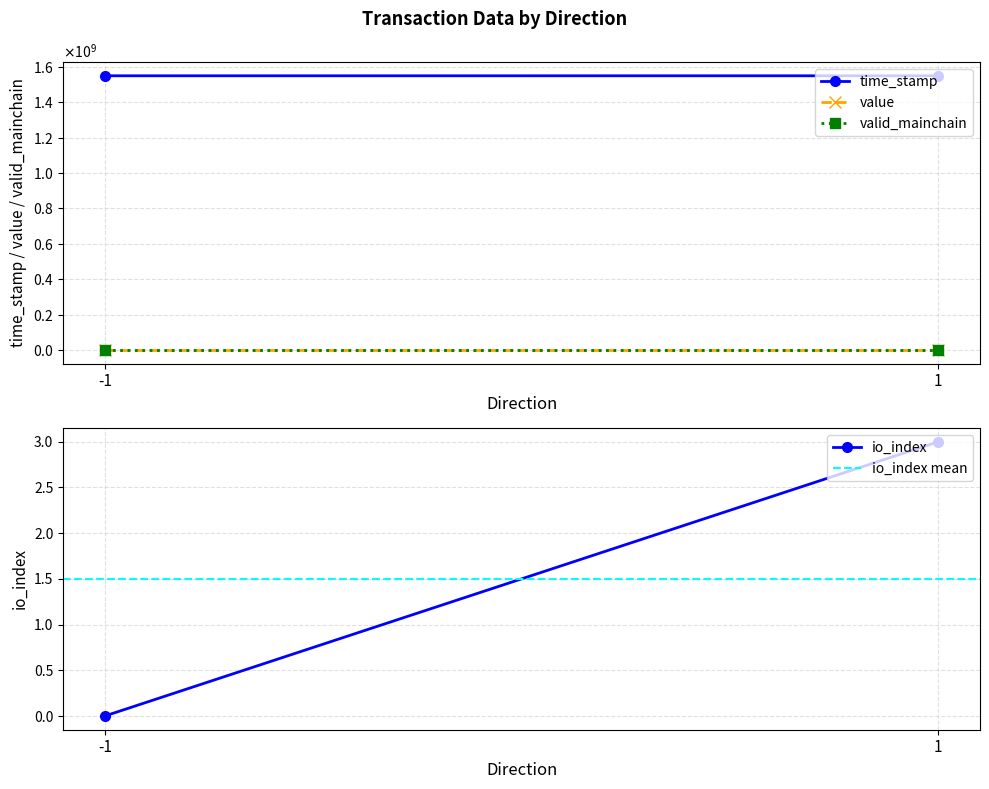

What is the difference between the highest and lowest values at 1?

1549898202.0